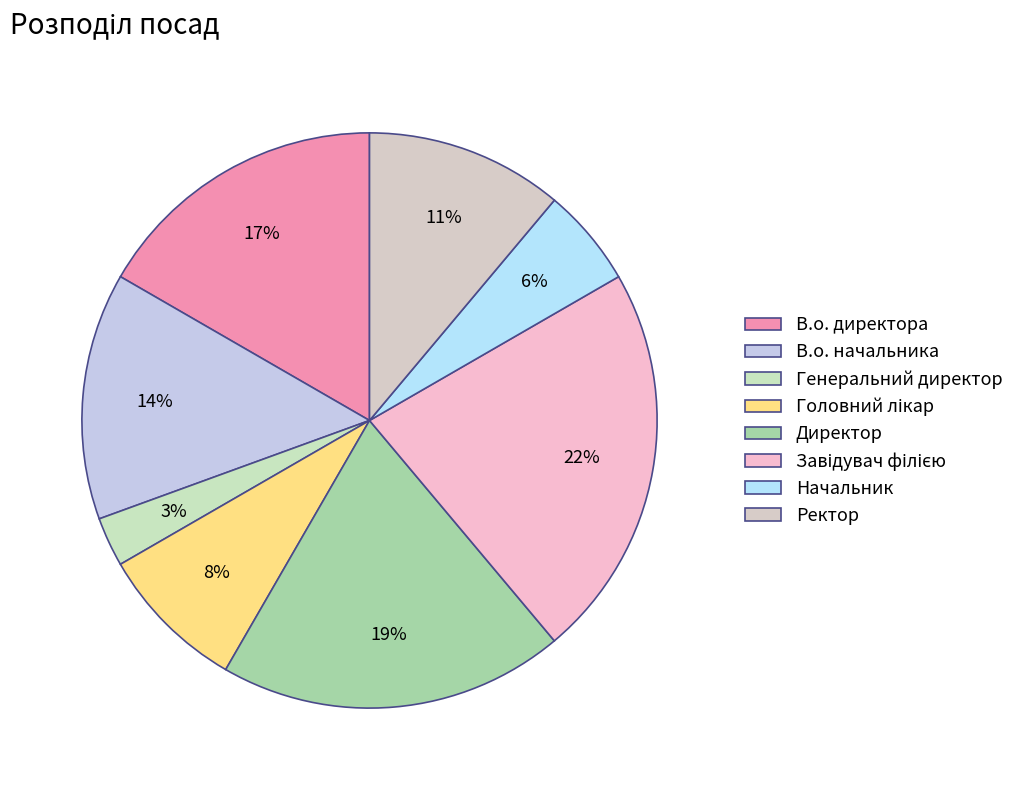

How many slices are in this pie chart?

8